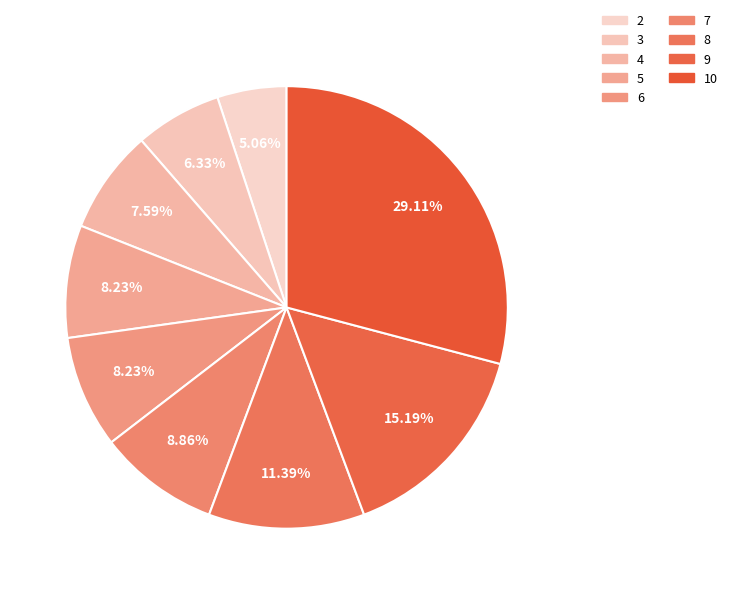

Is it true that 5 is 8% of the pie?

True